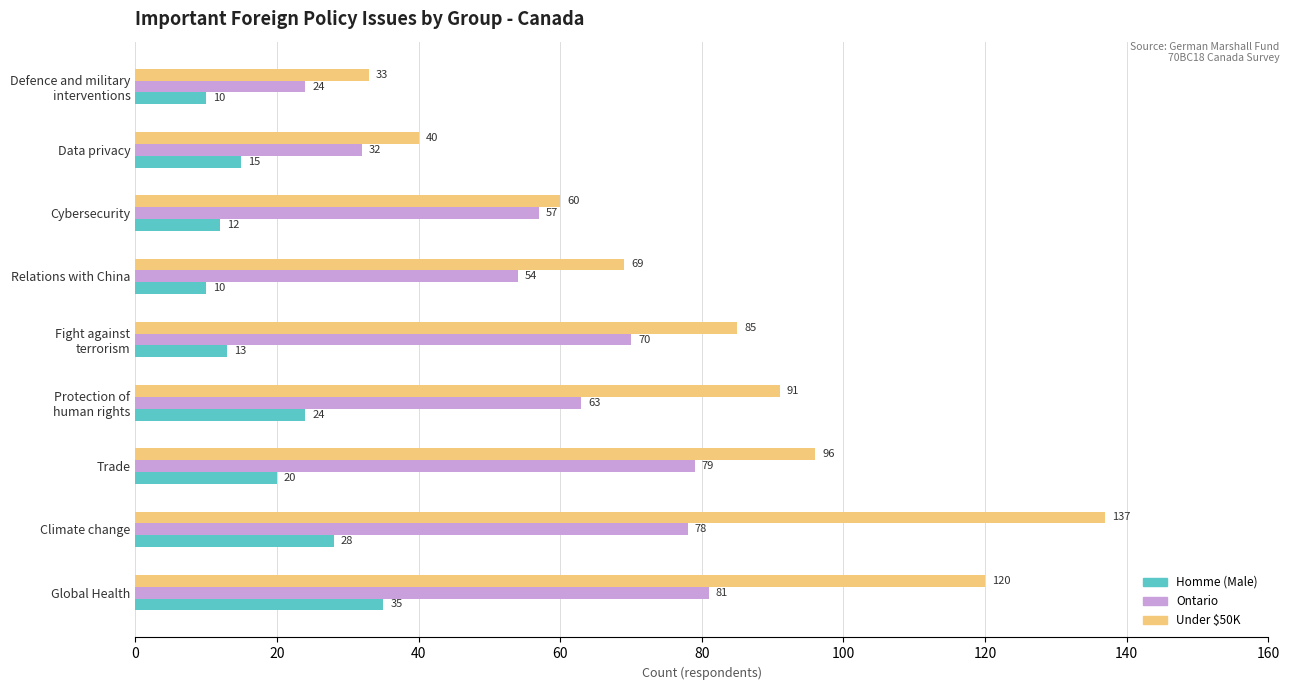

Which series has the largest range (max minus min)?

Under $50K